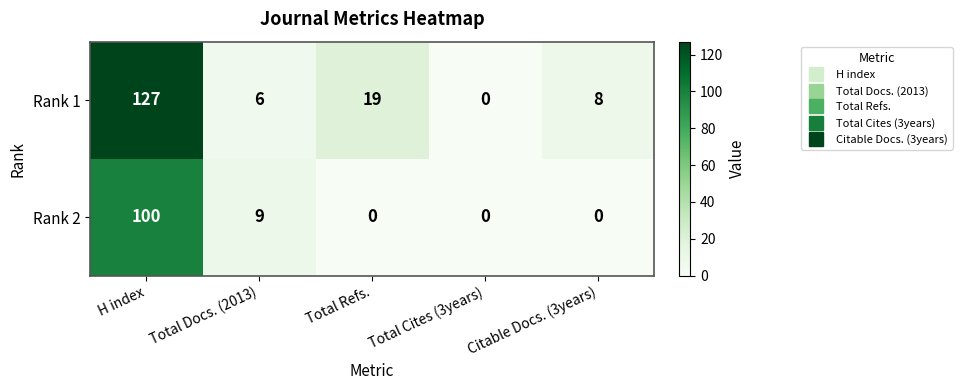

Rank the series by their average value, from highest to lowest.

Rank 1, Rank 2